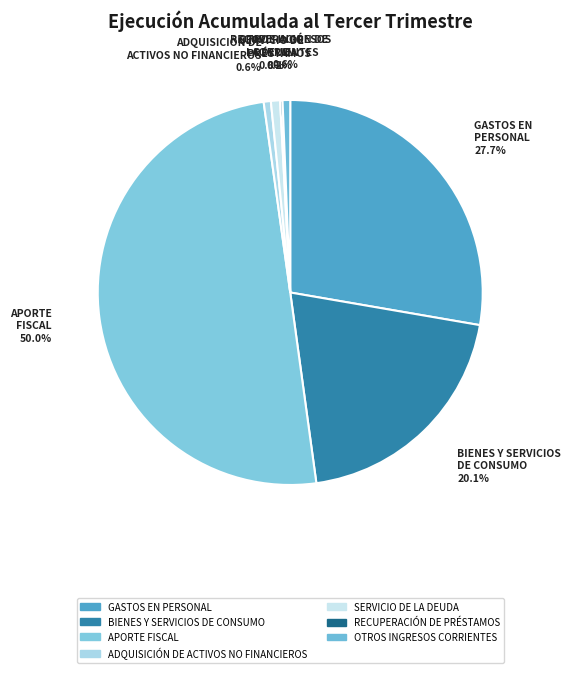

How much of the chart is everything except APORTE FISCAL?

50.0%